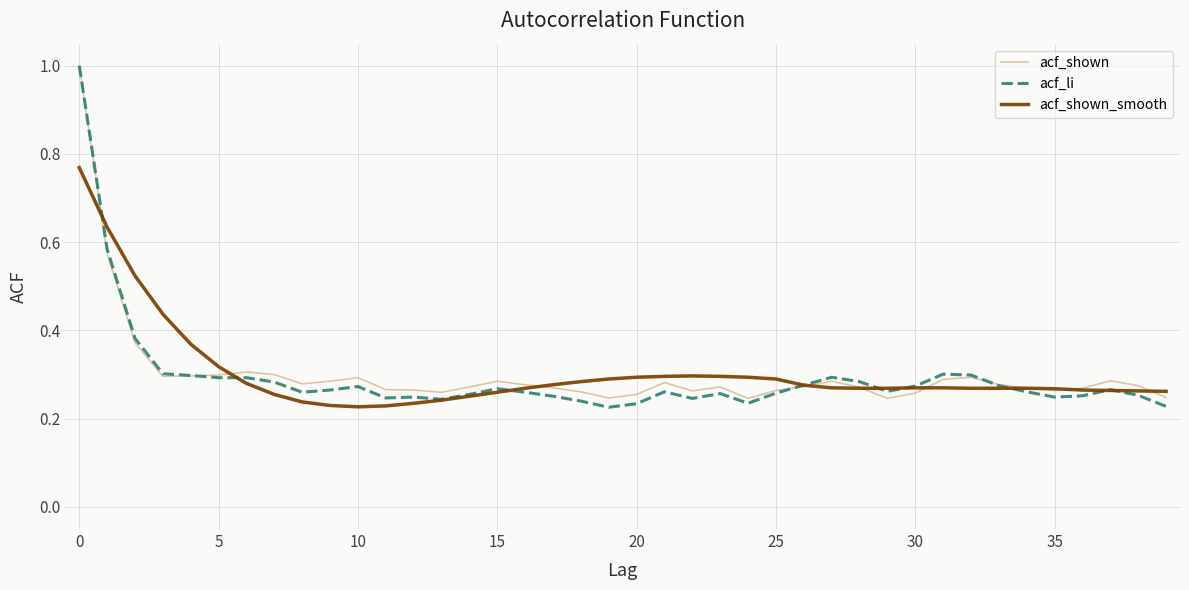

What is the greatest value displayed?

1.0